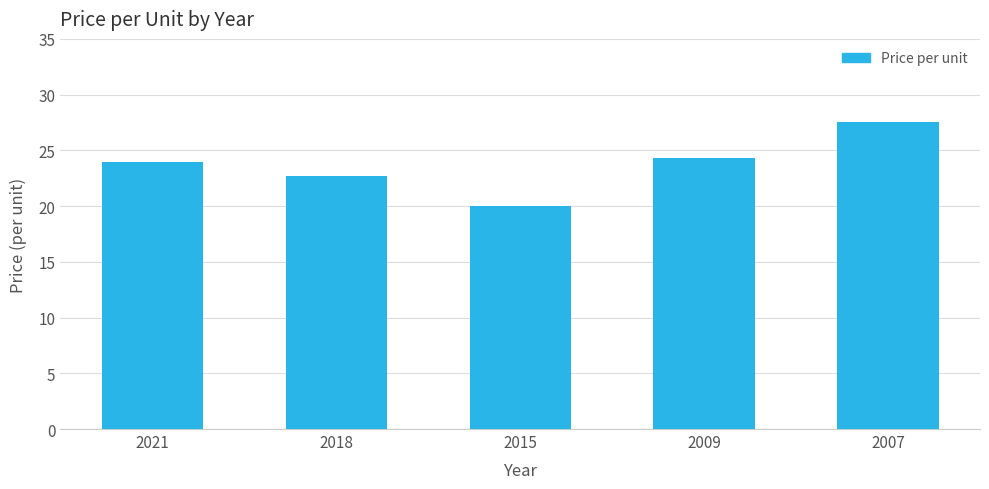

Does the chart contain any negative values?

No